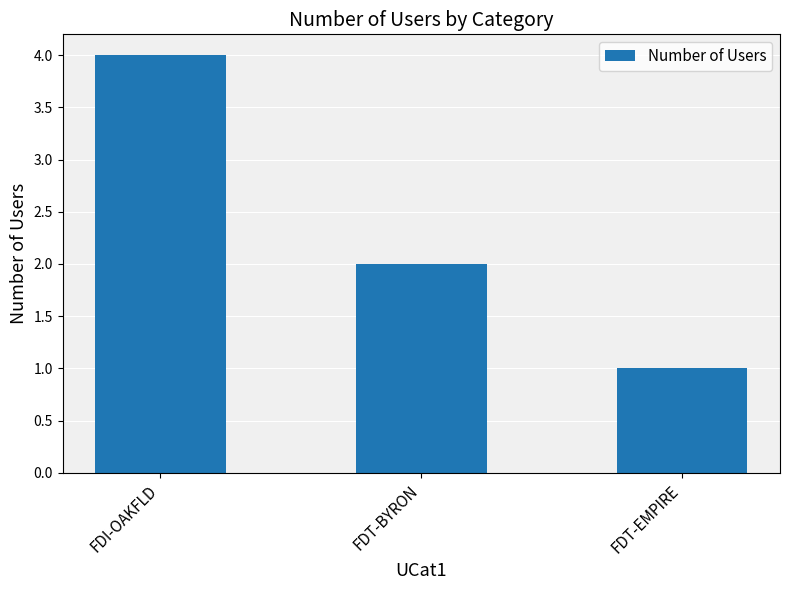

Rank the categories by value from highest to lowest.

FDI-OAKFLD, FDT-BYRON, FDT-EMPIRE